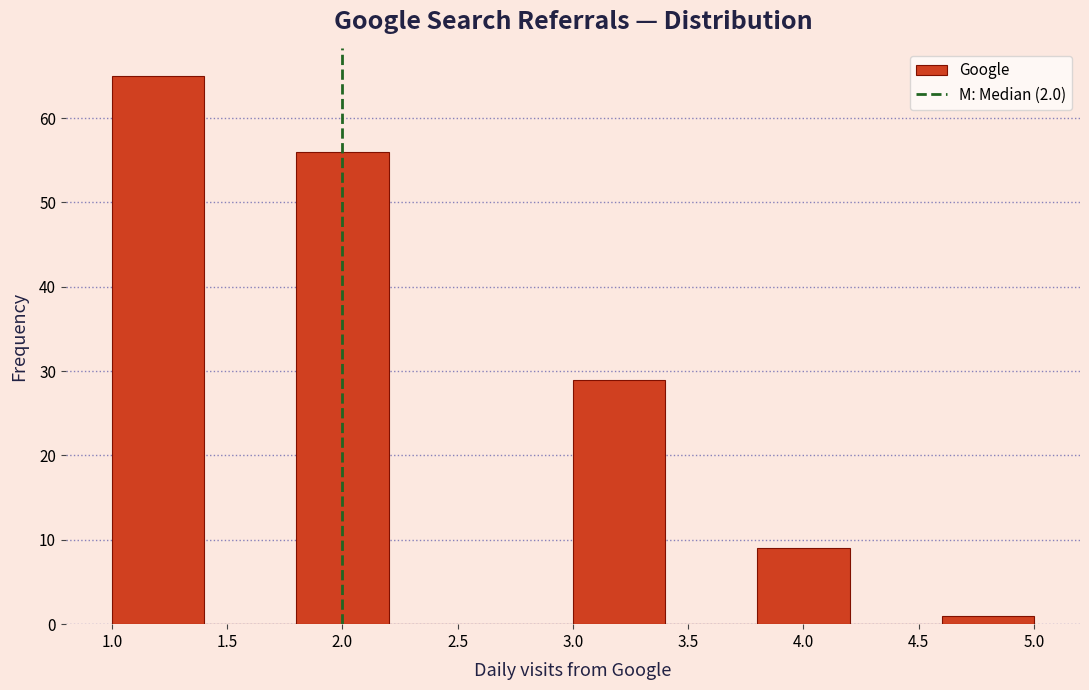

Reading left to right, list every bar in this chart as the range it spans on the x-axis followed by its height. The values are not printed on the chart, so give them approximately, as read against the axis.

1.0 to 1.4: 65
1.4 to 1.8: 0
1.8 to 2.2: 56
2.2 to 2.6: 0
2.6 to 3.0: 0
3.0 to 3.4: 29
3.4 to 3.8: 0
3.8 to 4.2: 9
4.2 to 4.6: 0
4.6 to 5.0: 1